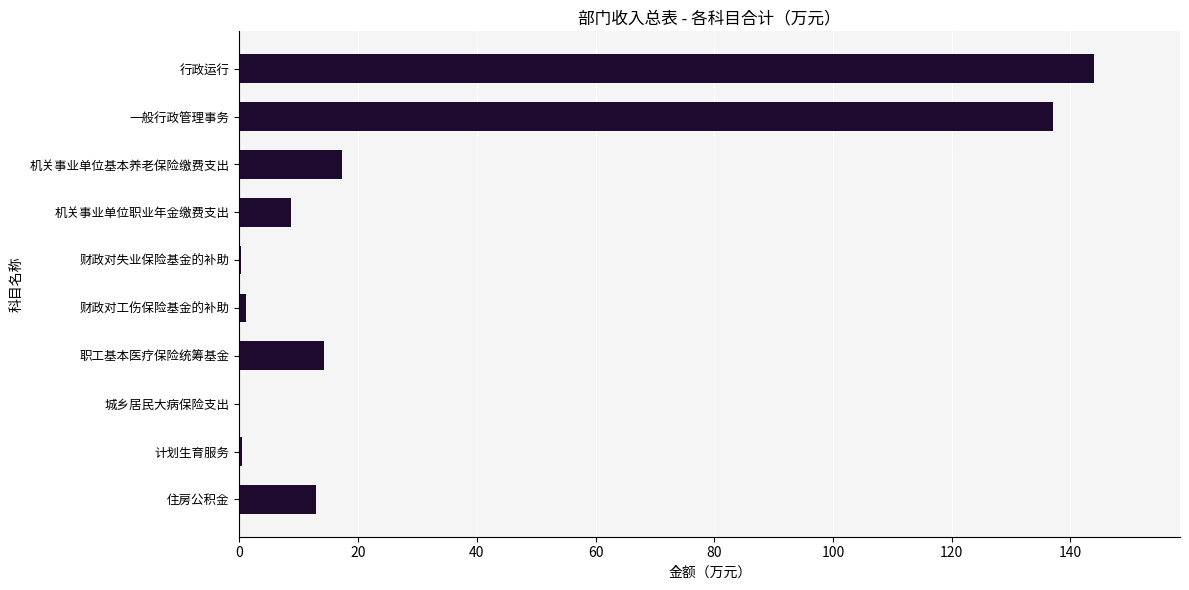

Which has a higher value, 行政运行 or 财政对失业保险基金的补助?

行政运行